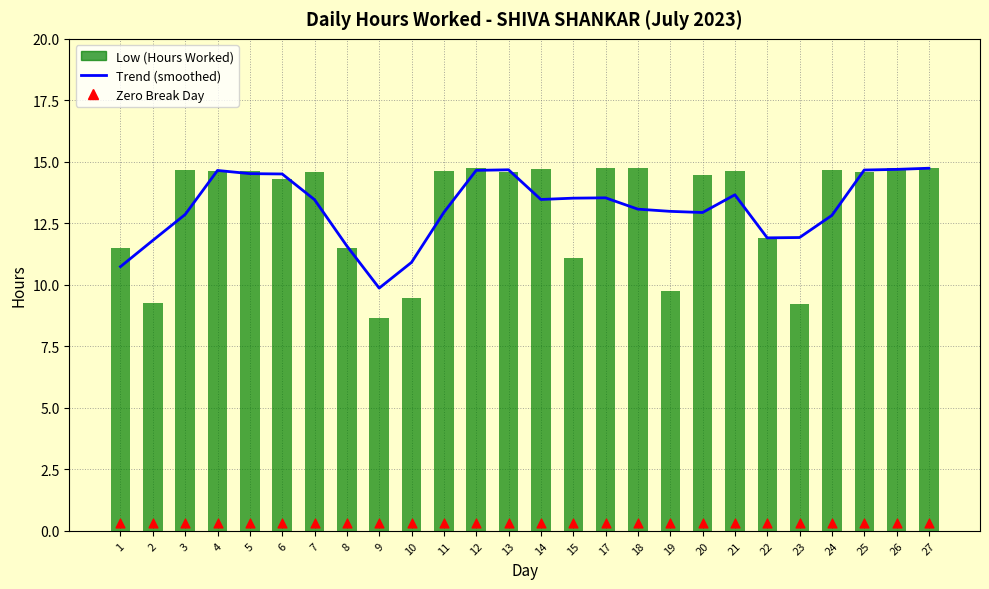

Which series has the largest total across all categories?

Low (Hours Worked)